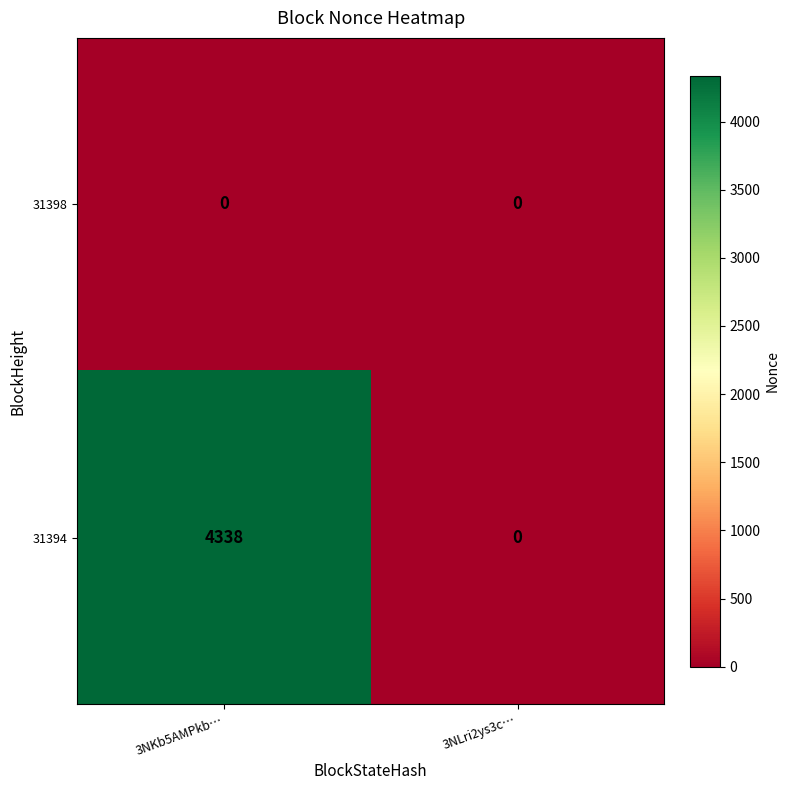

At which label does 31394 reach its peak?

3NKb5AMPkb…